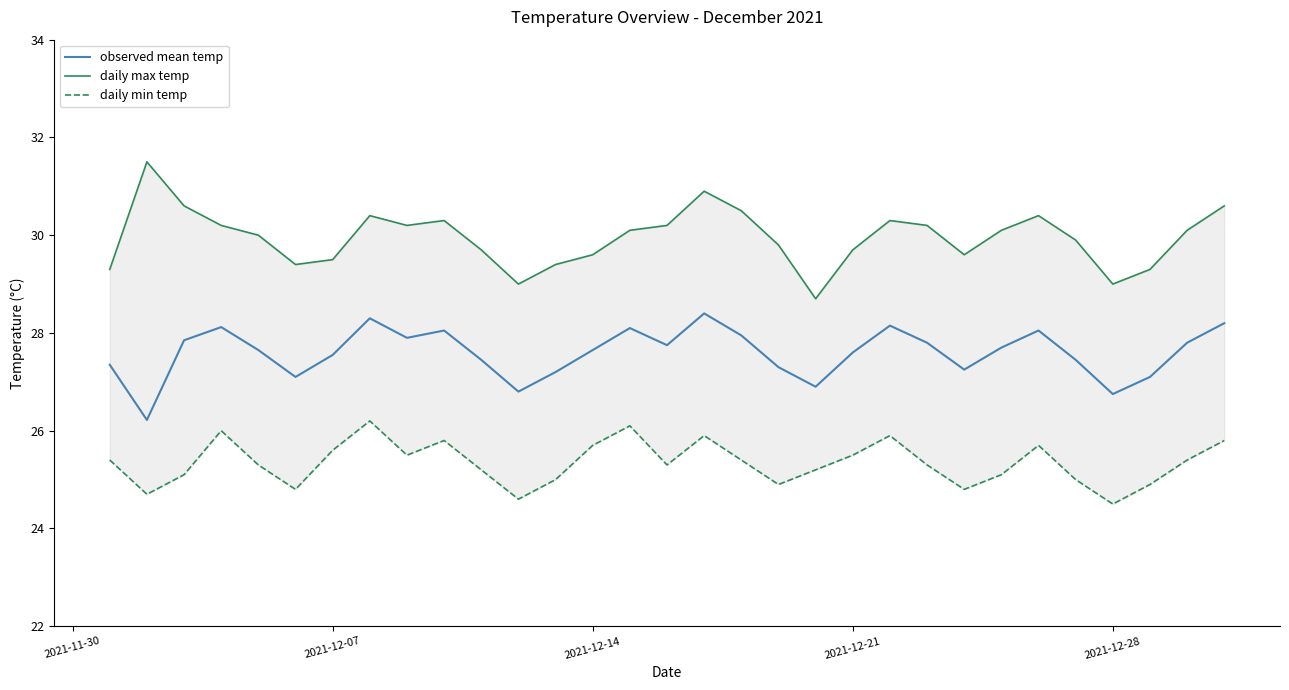

What is the minimum value for observed mean temp?

26.2